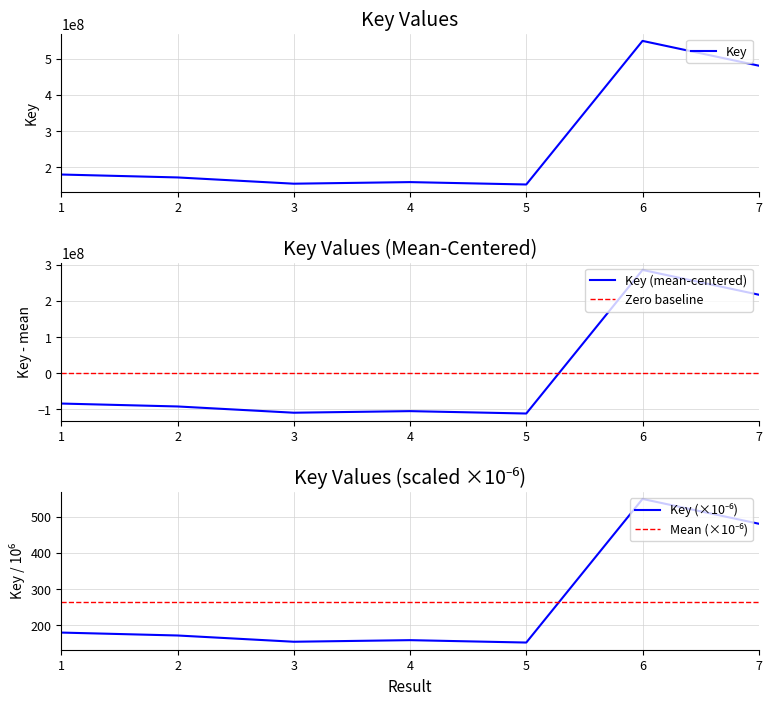

Which label corresponds to the smallest value in the chart?

5